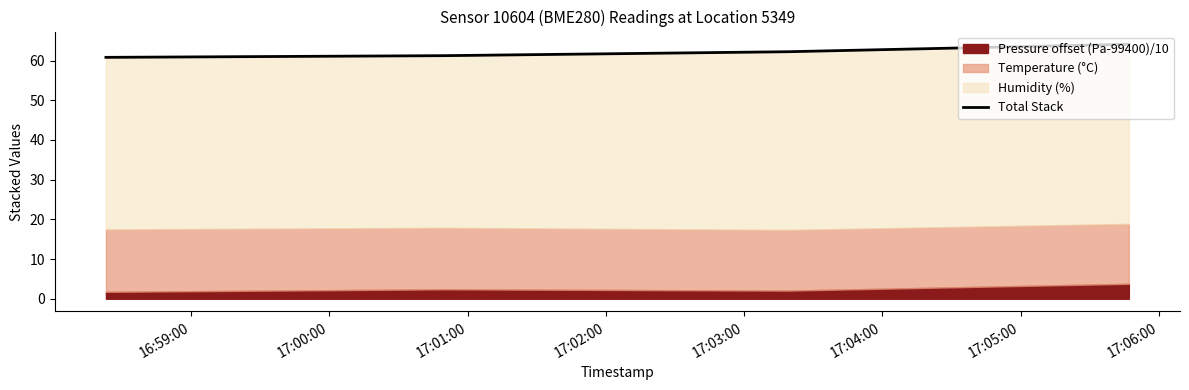

Reading right to left, transcribe all the data shown in this chart.

64.1	62.2	61.2	60.8